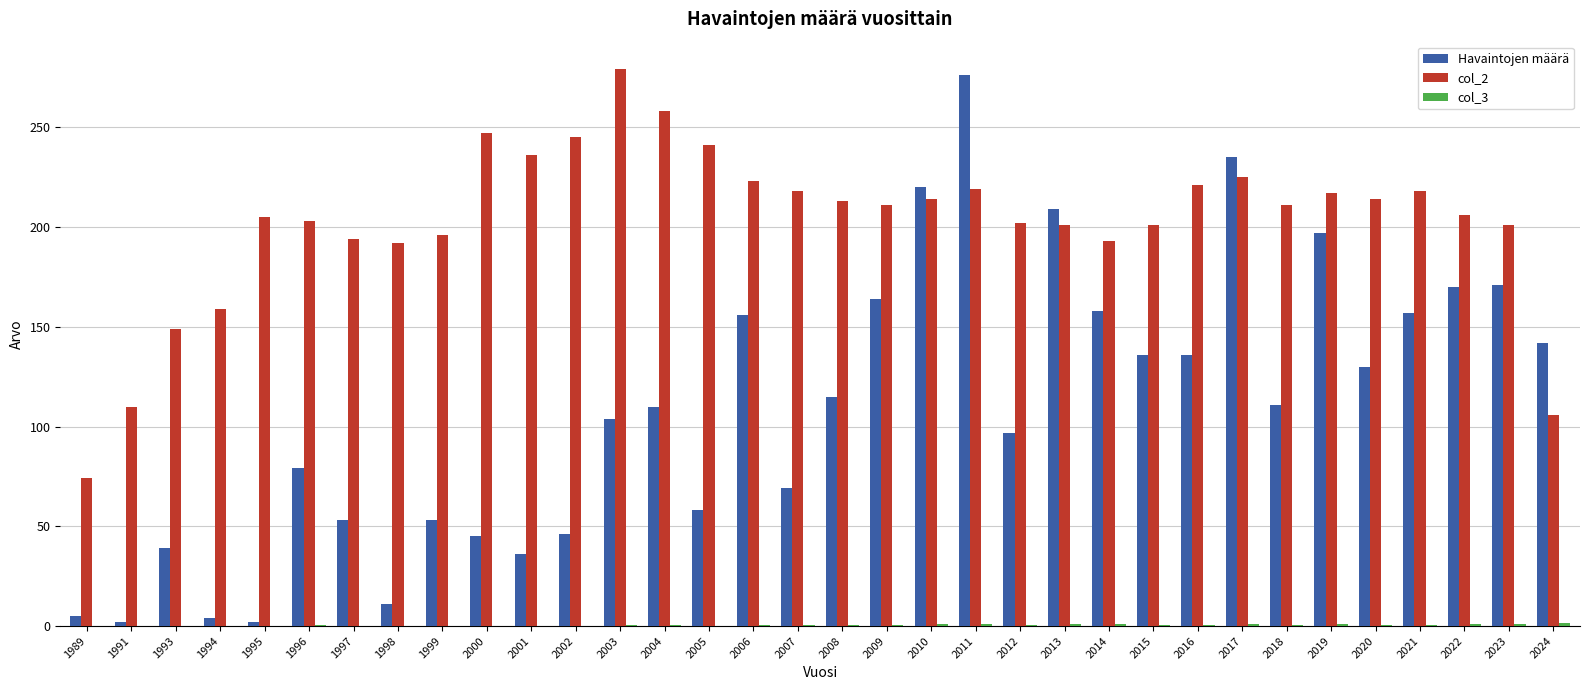

Which series changed the most between 1991 and 2011?

Havaintojen määrä